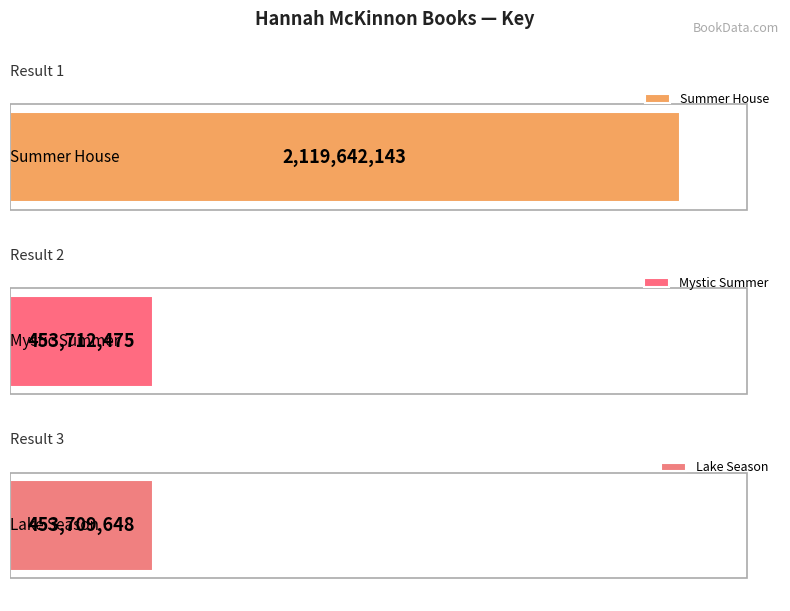

Rank the categories by value from highest to lowest.

Summer House, Mystic Summer, Lake Season